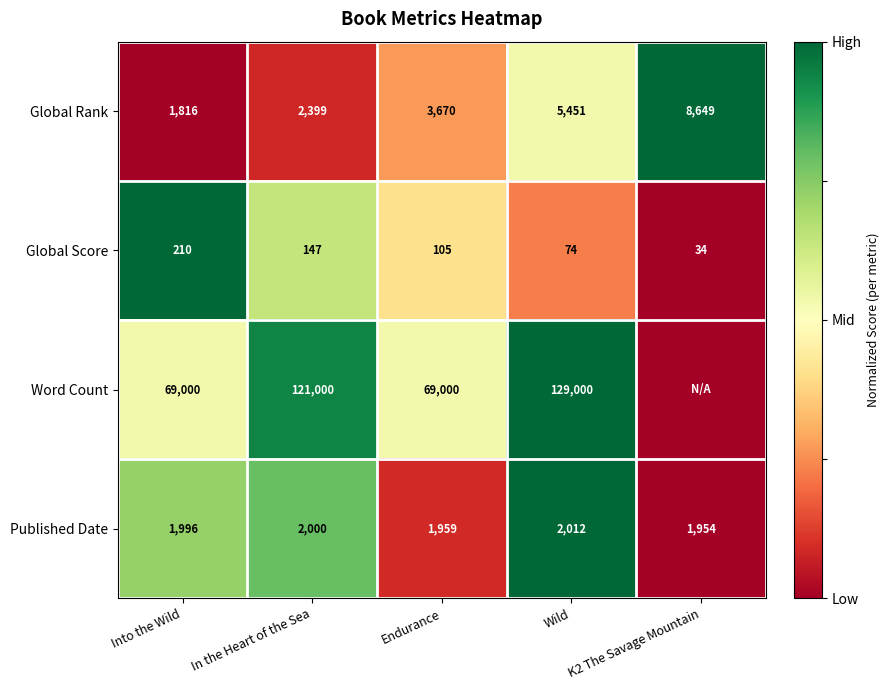

What is the difference between the Global Rank values at In the Heart of the Sea and K2 The Savage Mountain?

6250